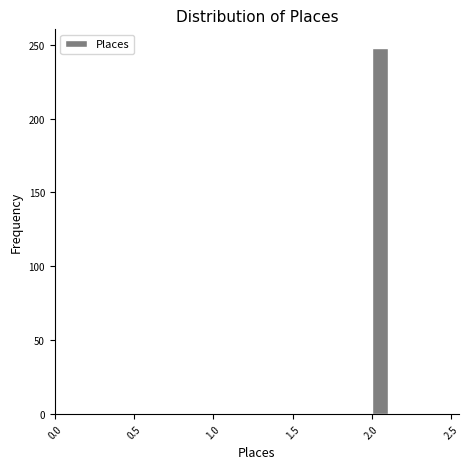

Read against the x-axis, roughly where is the centre of the tallest bar?

2.05